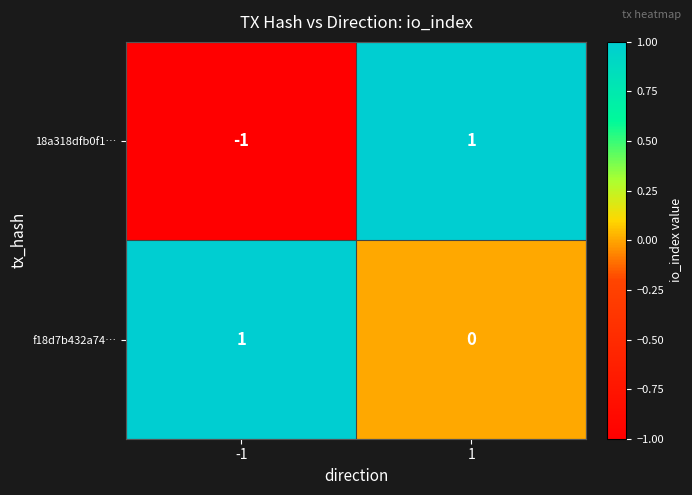

Is it true that f18d7b432a74… equals -1 at 1?

False